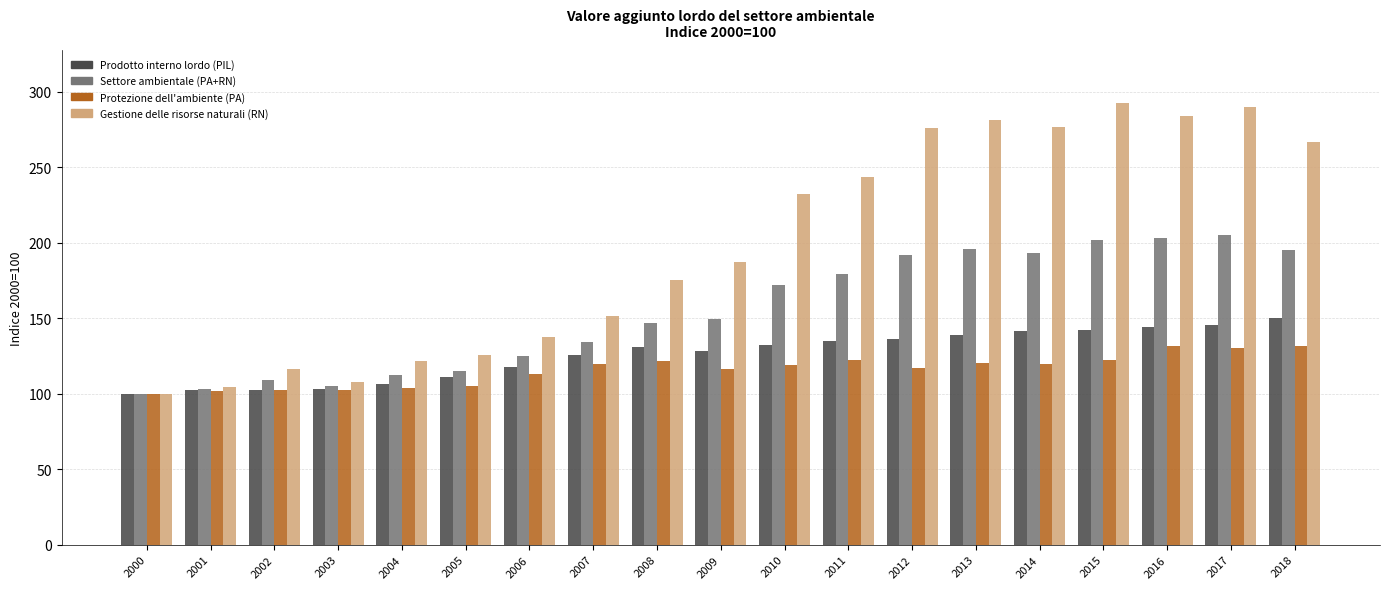

What is the difference between the Settore ambientale (PA+RN) values at 2008 and 2015?

55.5